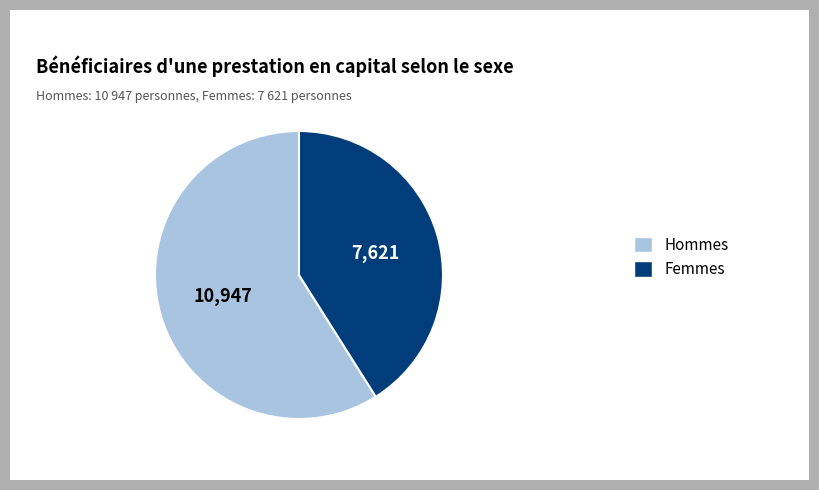

Does any single category account for the majority?

Yes